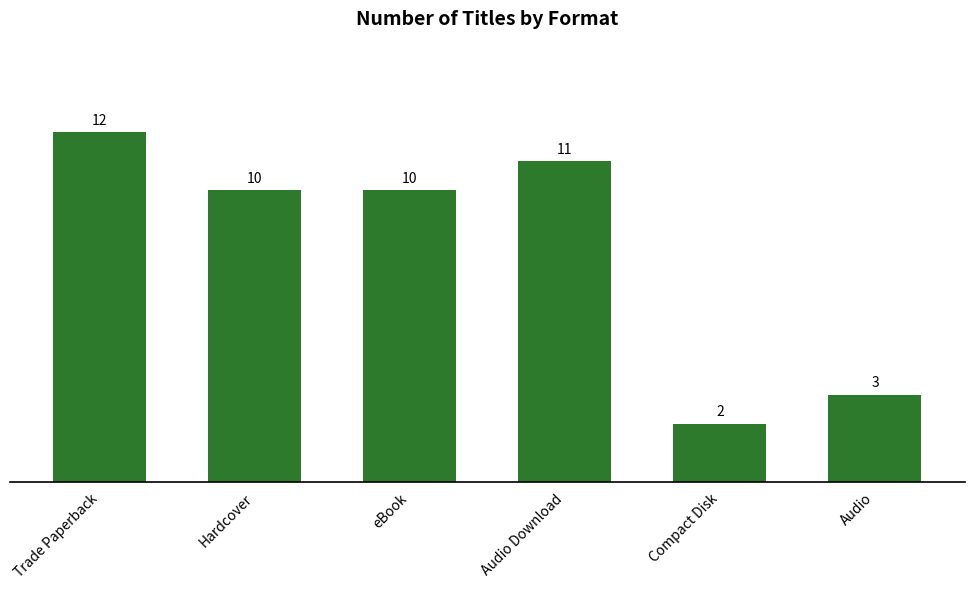

The value at Audio is 1. True or false?

False